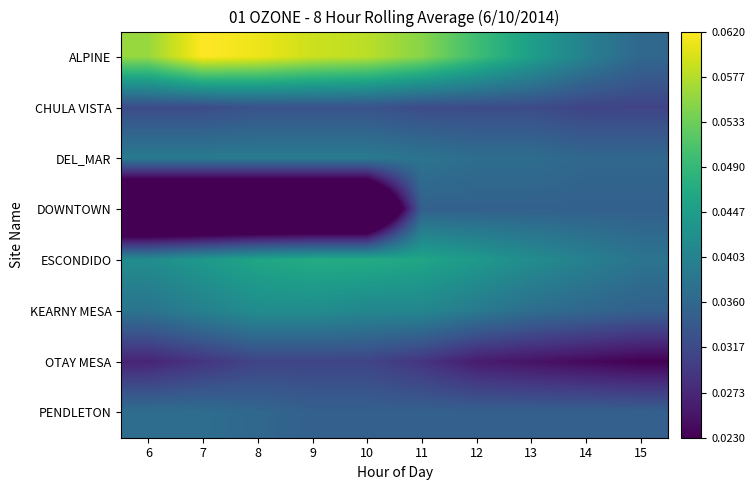

Between 8 and 10, which series saw the biggest shift?

ALPINE